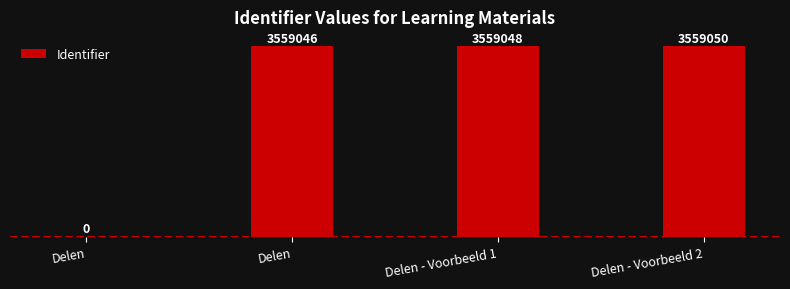

What is the sum of the values at Delen - Voorbeeld 1 and Delen?

3559048